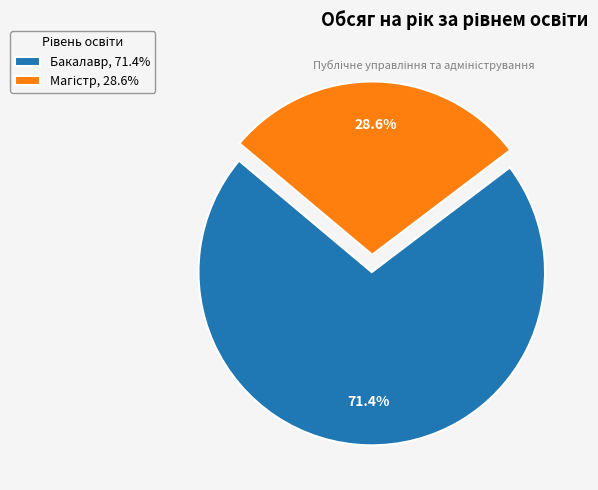

Which category accounts for the majority?

Бакалавр